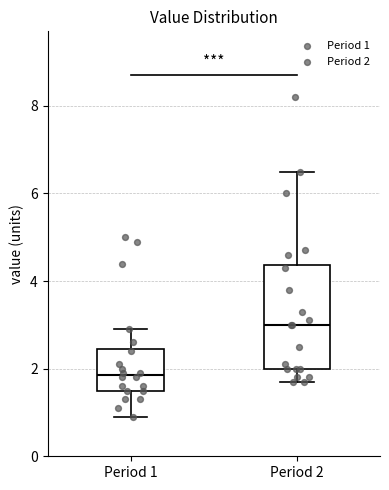

Comparing the boxes themselves (not the whiskers), which one is the tallest?

Period 2